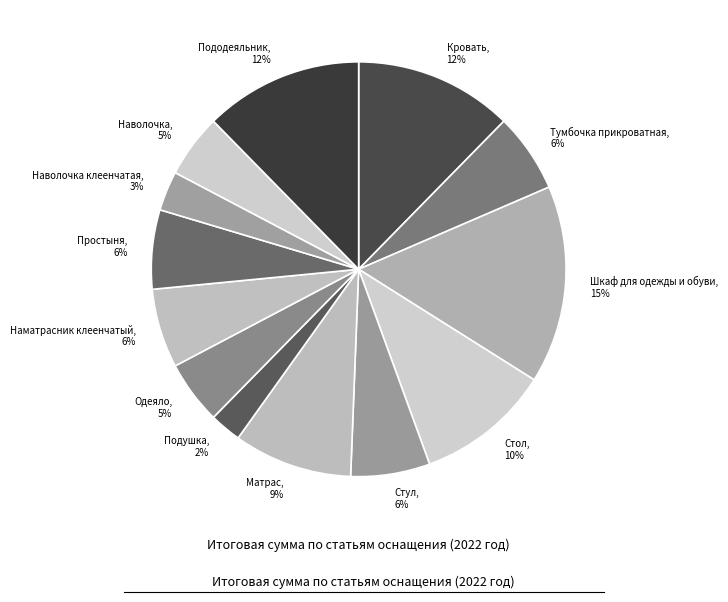

True or false: Кровать, 12% accounts for 1% of the total.

False